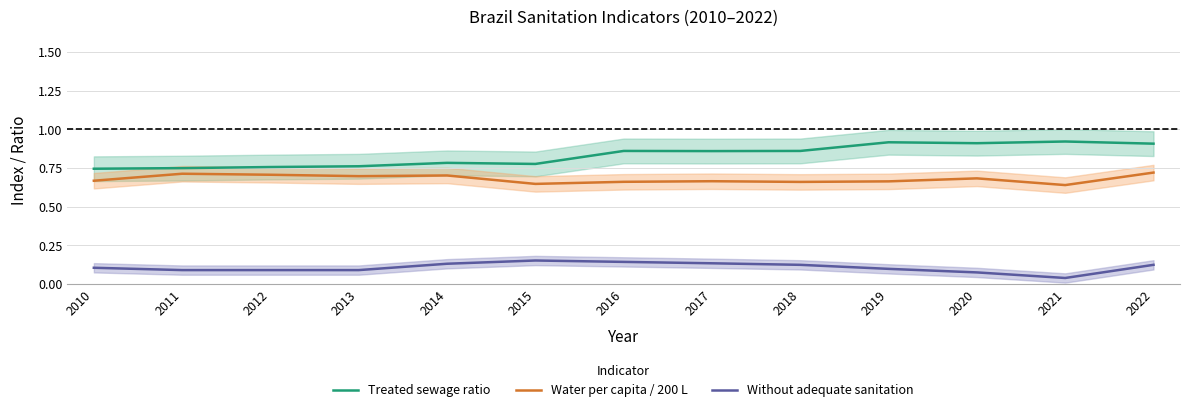

In Treated sewage ratio, how many points are higher than both neighbors (excluding endpoints)?

4